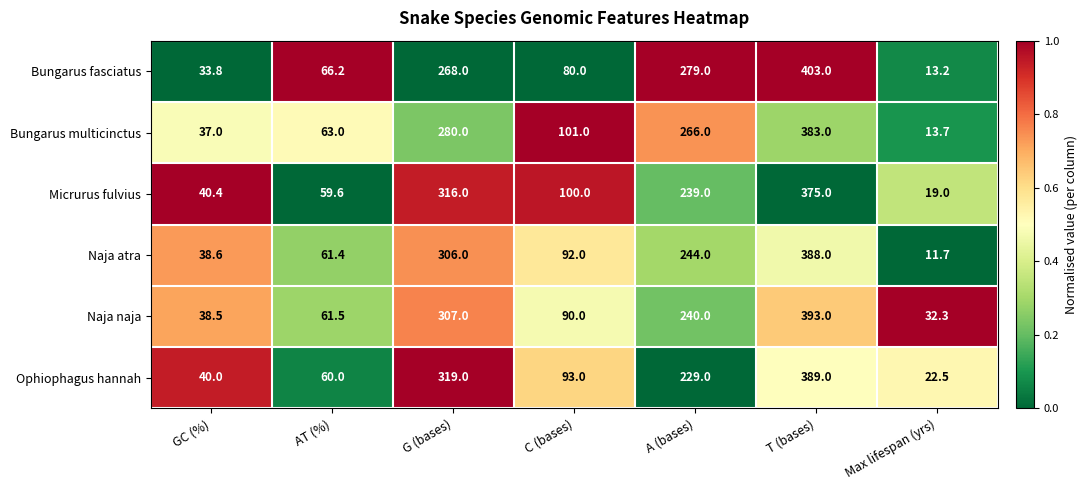

The Naja atra series shows 123.1 at G (bases). True or false?

False